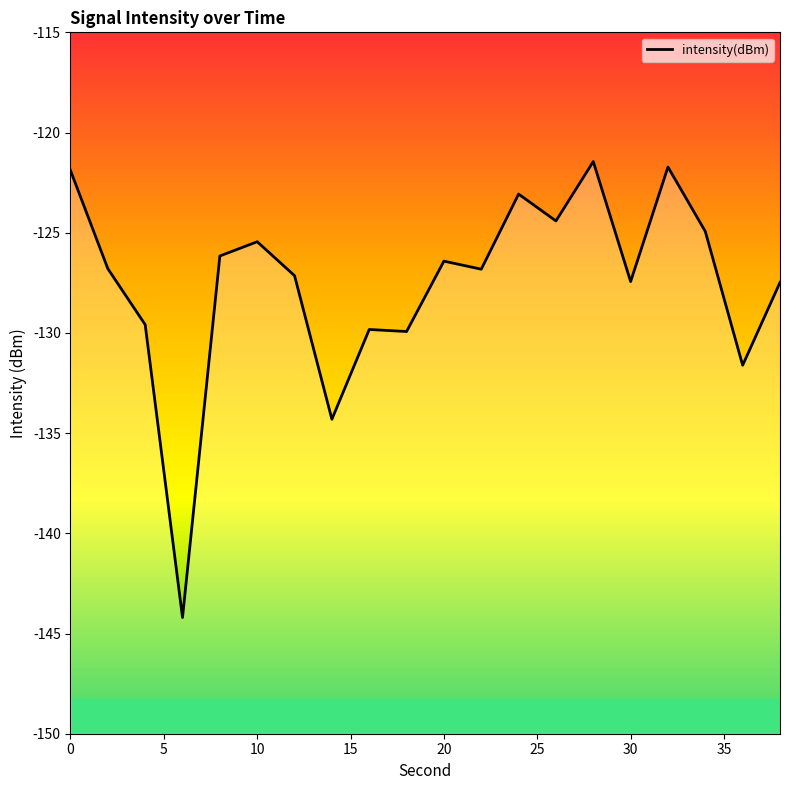

True or false: the data has more than 1 interior local peaks.

True